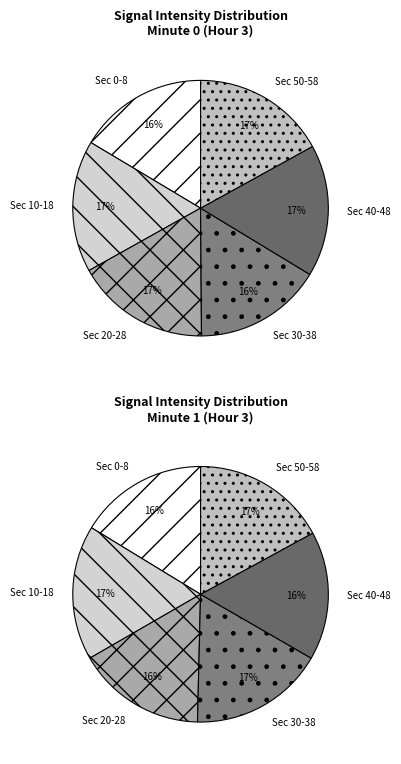

Is there any slice that represents more than half of the pie?

No